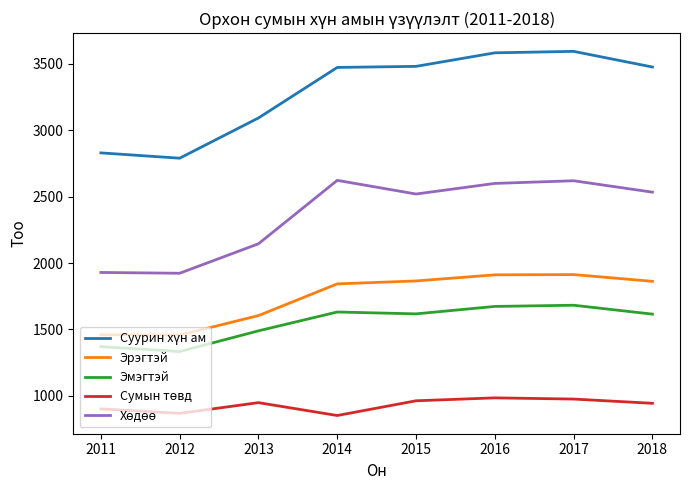

Is it true that Эмэгтэй equals 1673 at 2016?

True